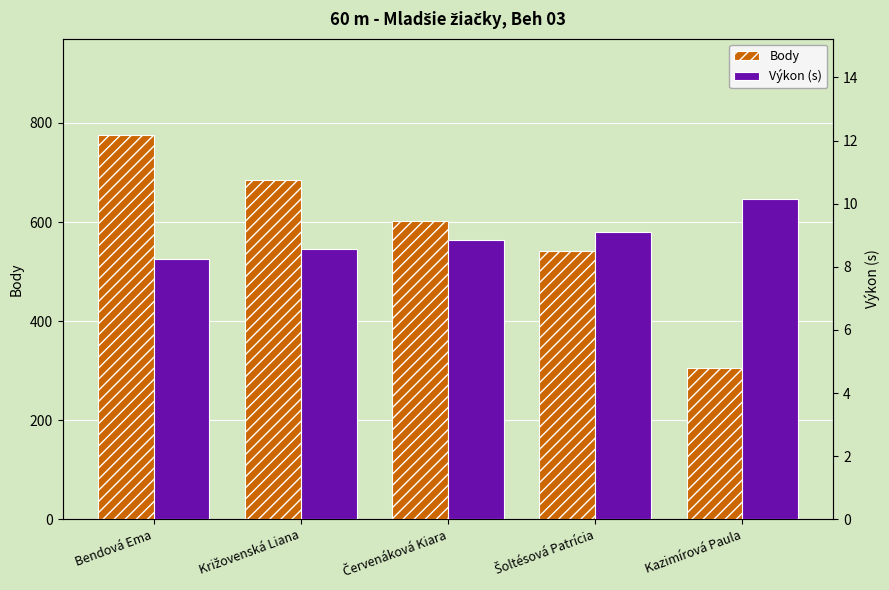

Reading left to right, extract all data points from this chart.

Body: Bendová Ema=776.0	Križovenská Liana=684.0	Červenáková Kiara=603.0	Šoltésová Patrícia=541.0	Kazimírová Paula=306.0
Výkon (s): Bendová Ema=8.2	Križovenská Liana=8.6	Červenáková Kiara=8.9	Šoltésová Patrícia=9.1	Kazimírová Paula=10.2